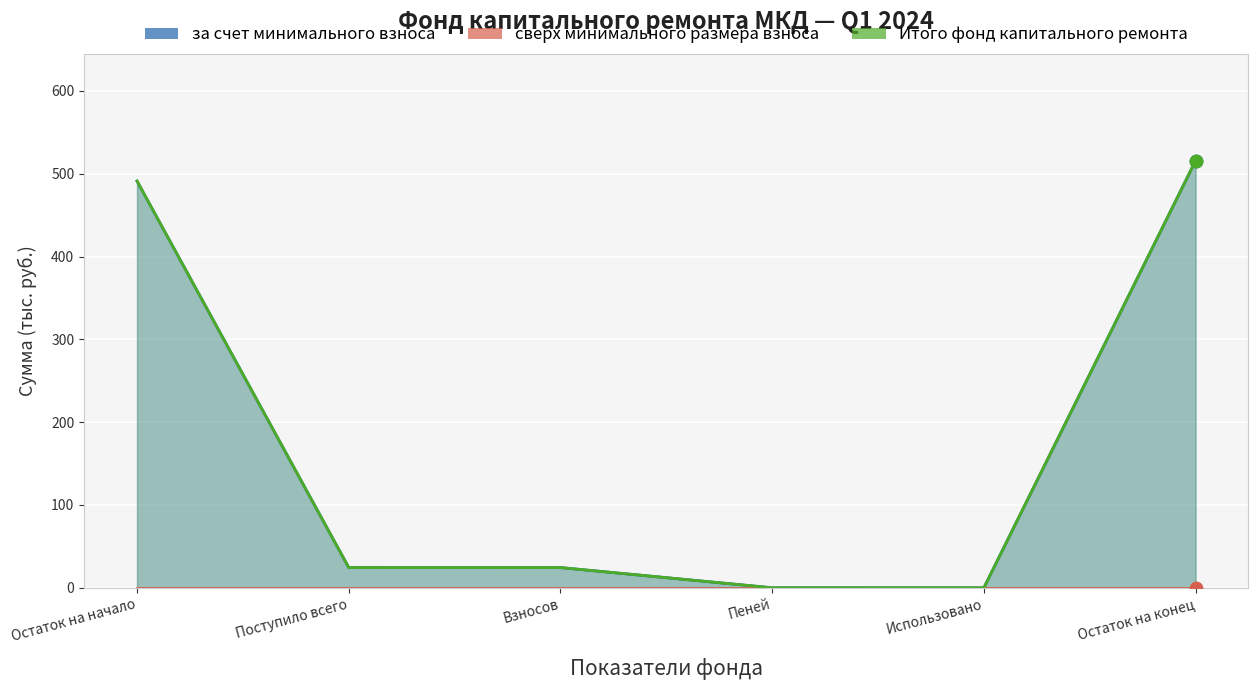

At how many categories does at least one series exceed 78?

2